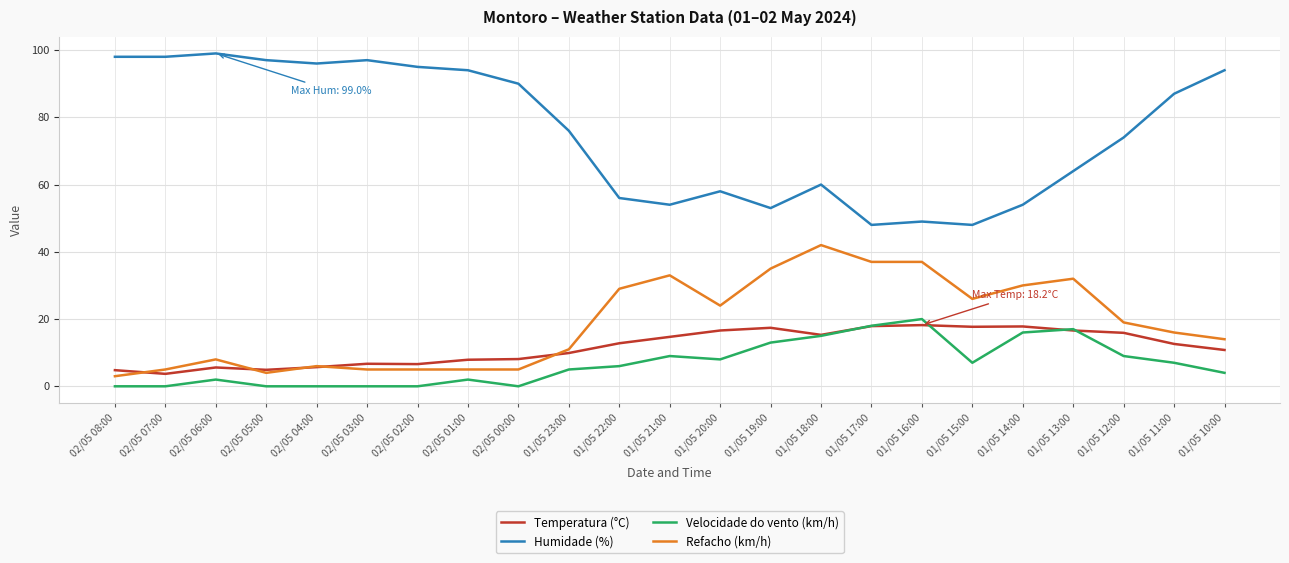

Is the value of Temperatura (°C) at 02/05 06:00 greater than the value of Refacho (km/h) at 01/05 17:00?

No